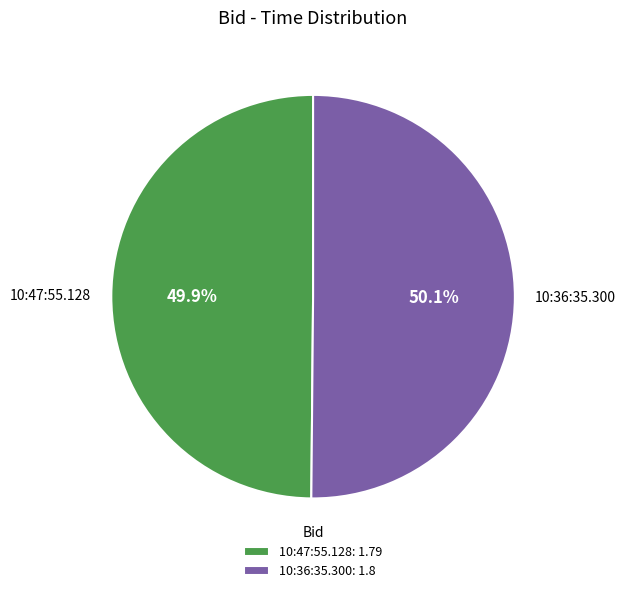

Is it true that 10:36:35.300 is 36% of the pie?

False